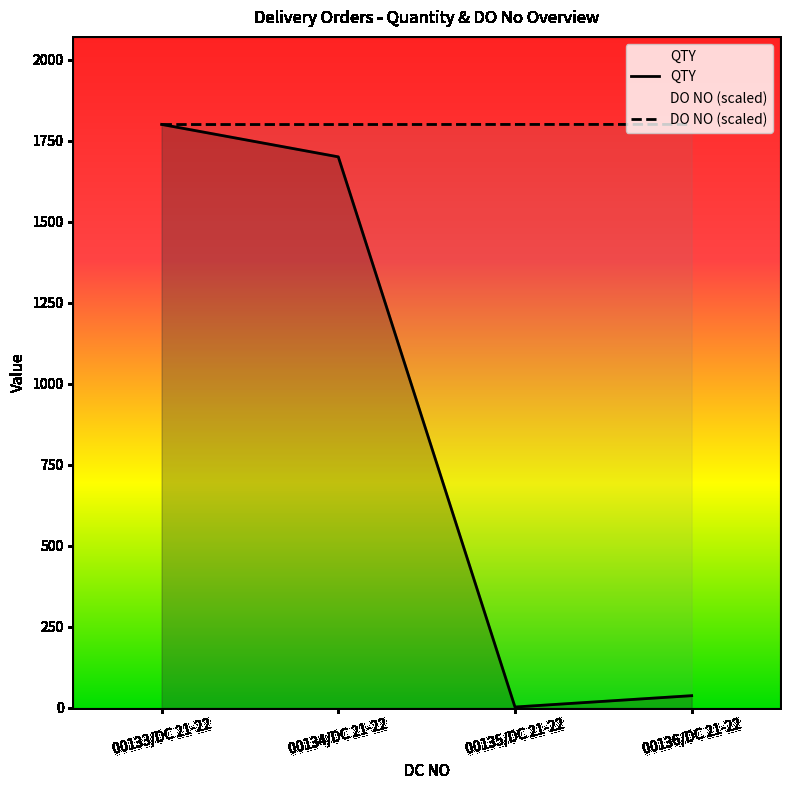

The DO NO (scaled) series shows 2665.0 at 00136/DC 21-22. True or false?

False